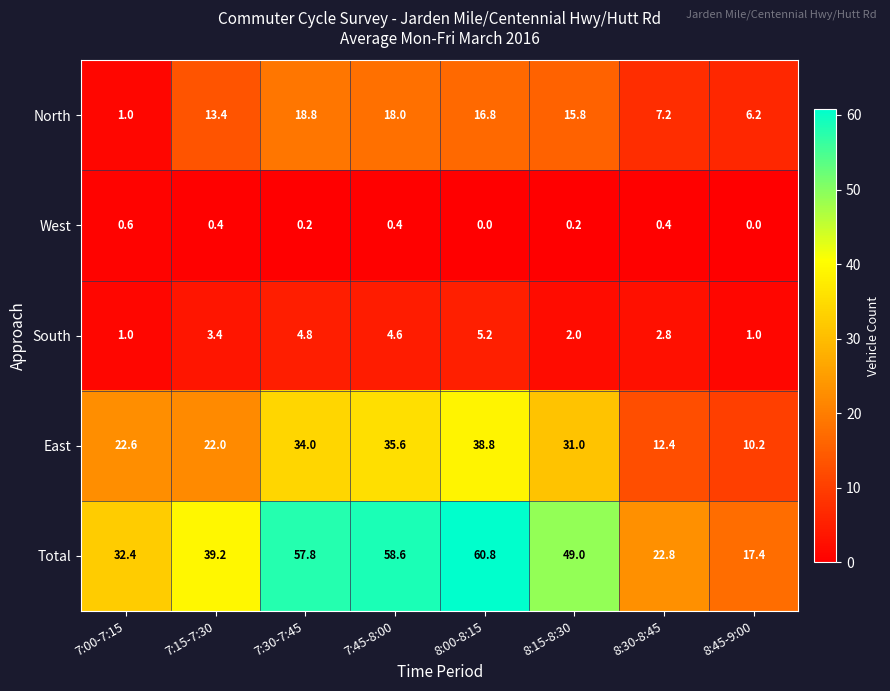

Which series has the largest range (max minus min)?

Total